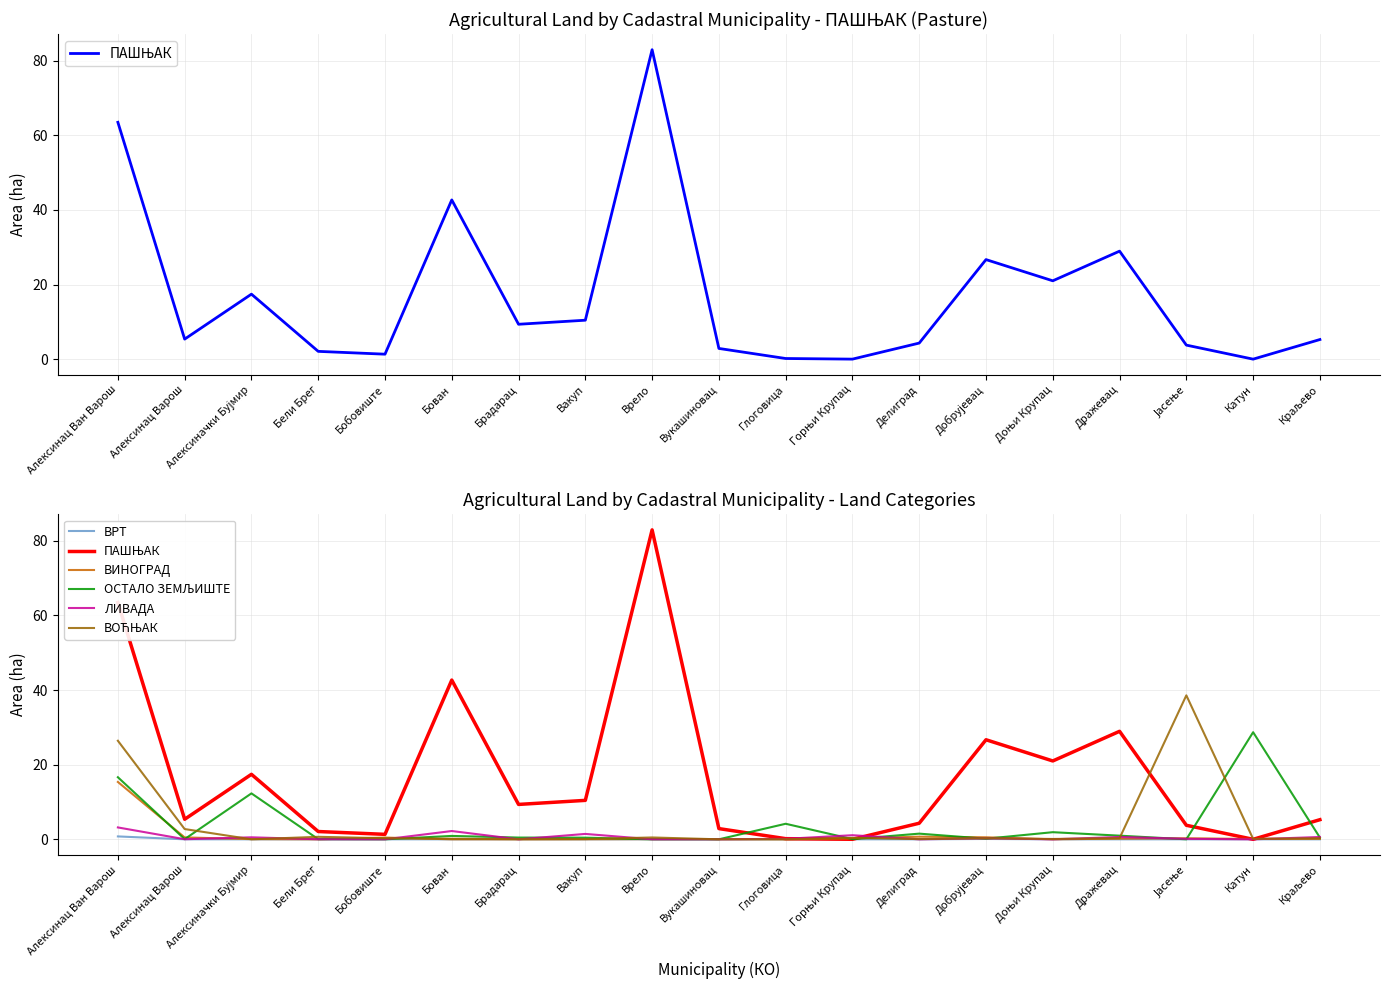

The ВРТ series shows 0.0 at Алексинац Варош. True or false?

True